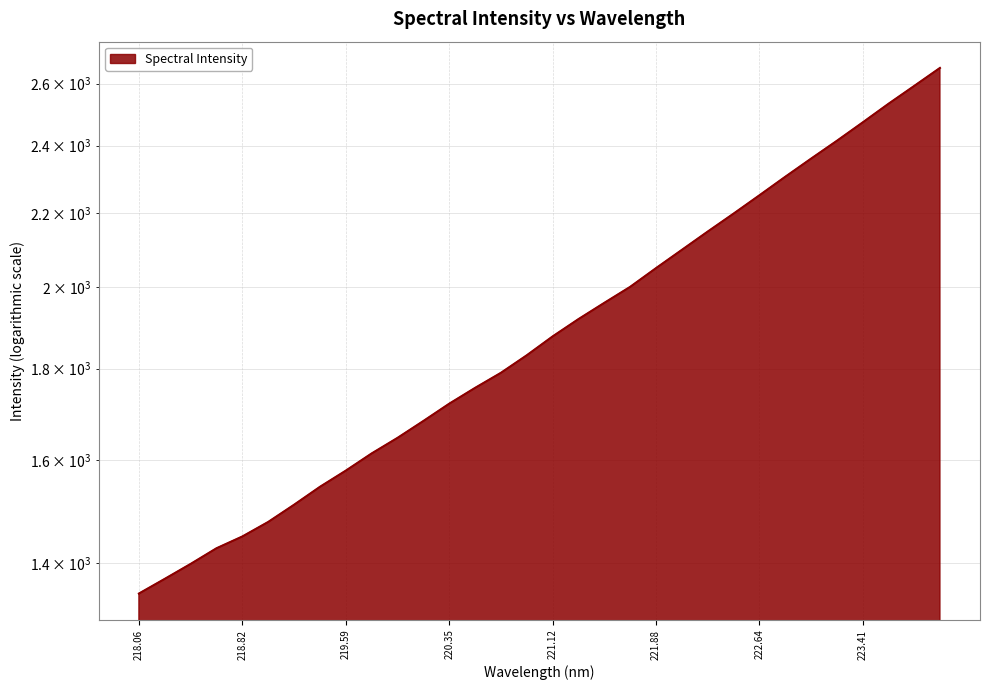

What is the change in value from 221.4993 to 223.2172?

+455.4